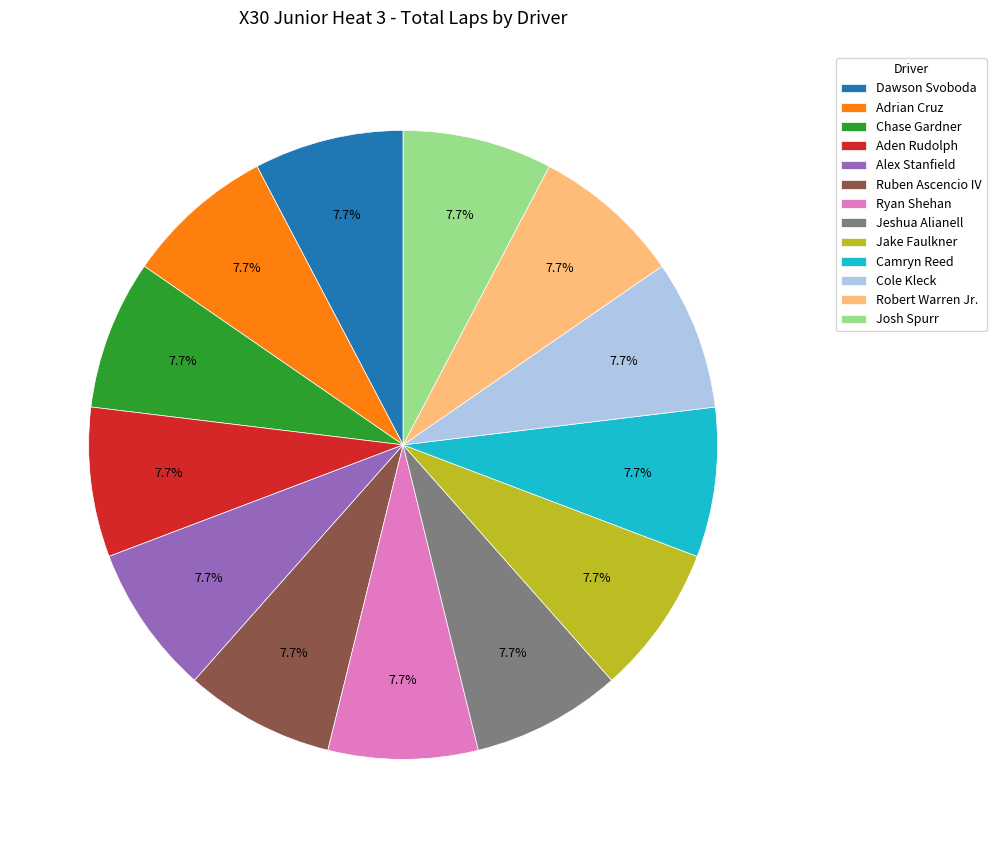

Do Robert Warren Jr. and Camryn Reed together represent more than half of the pie?

No